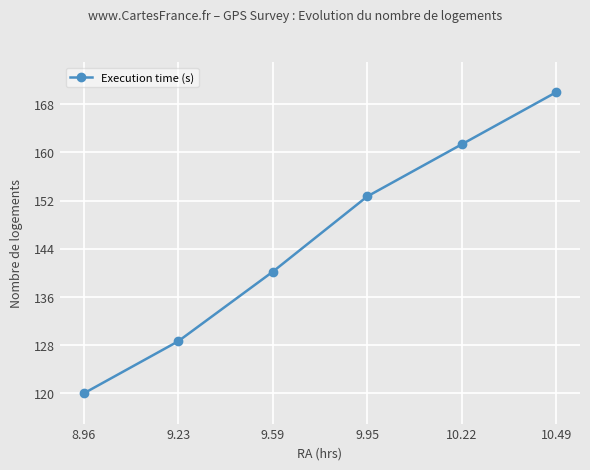

Where does the data first go above 152?

9.95